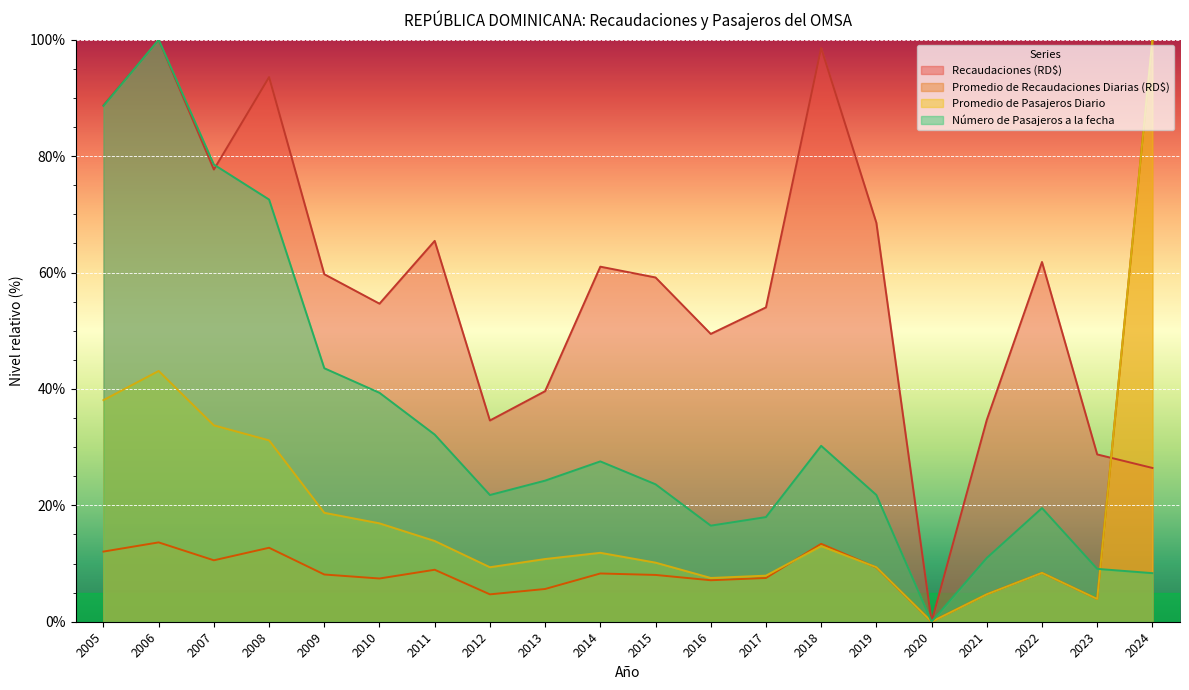

How many values in Promedio de Pasajeros Diario are above zero?

19